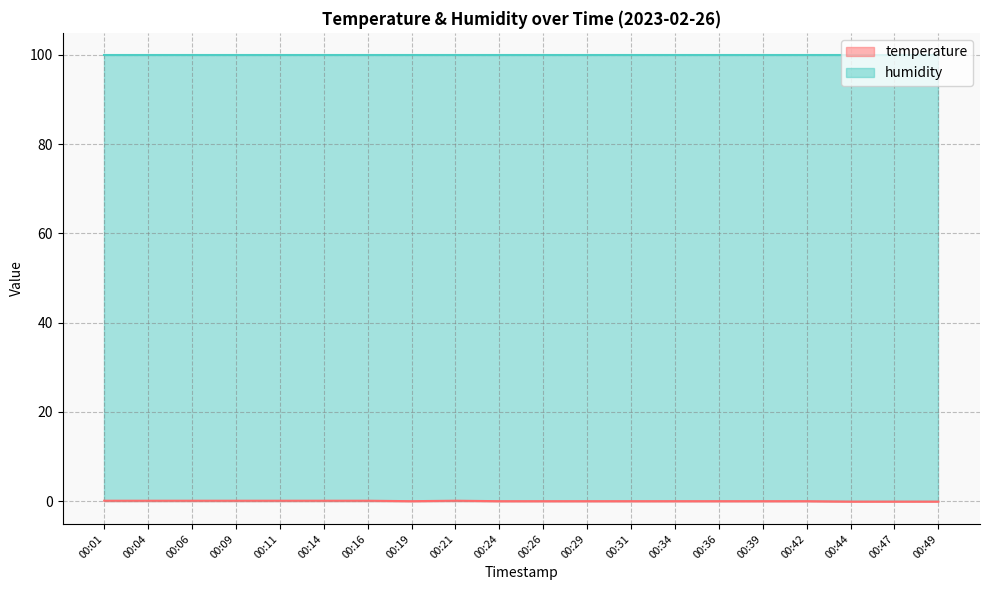

How many interior local valleys (lower than both neighbors) does the data have?

1